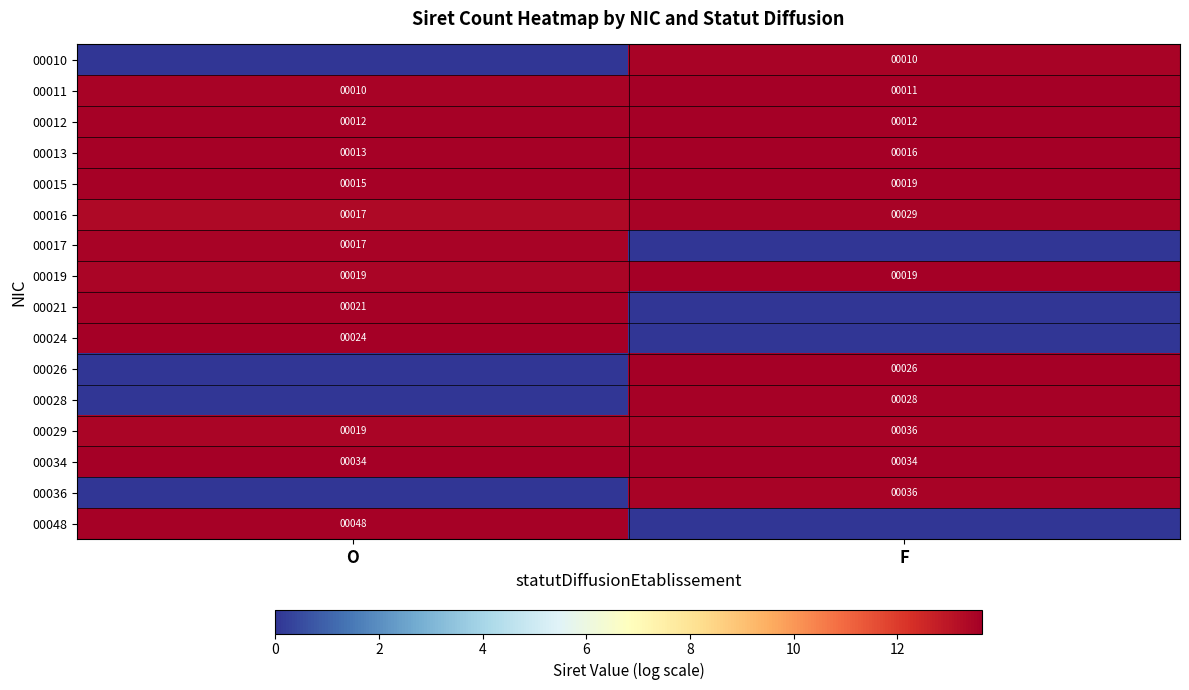

Rank the categories by 00015 value from lowest to highest.

O, F